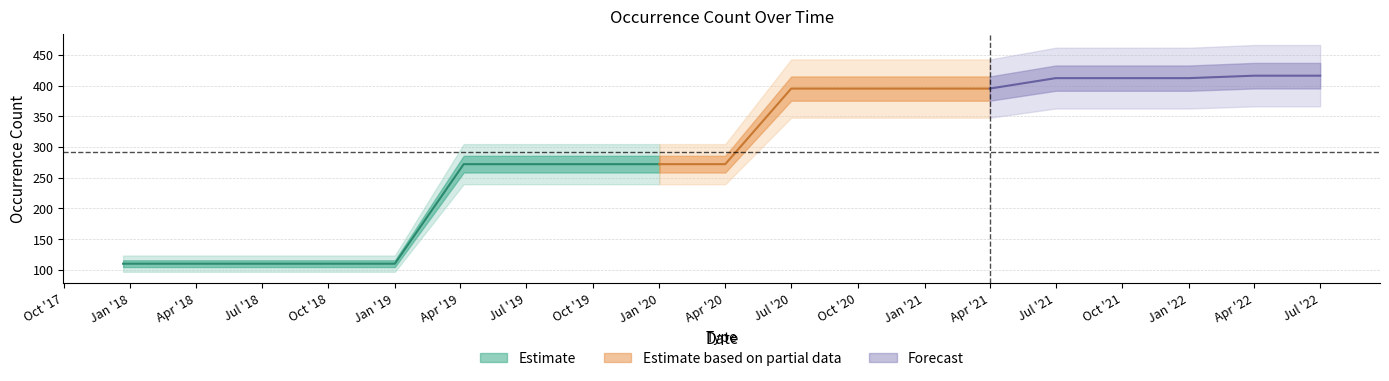

Reading left to right, extract all data points from this chart.

110	110	110	110	110	272	272	272	272	272	395	395	395	395	412	412	412	416	416